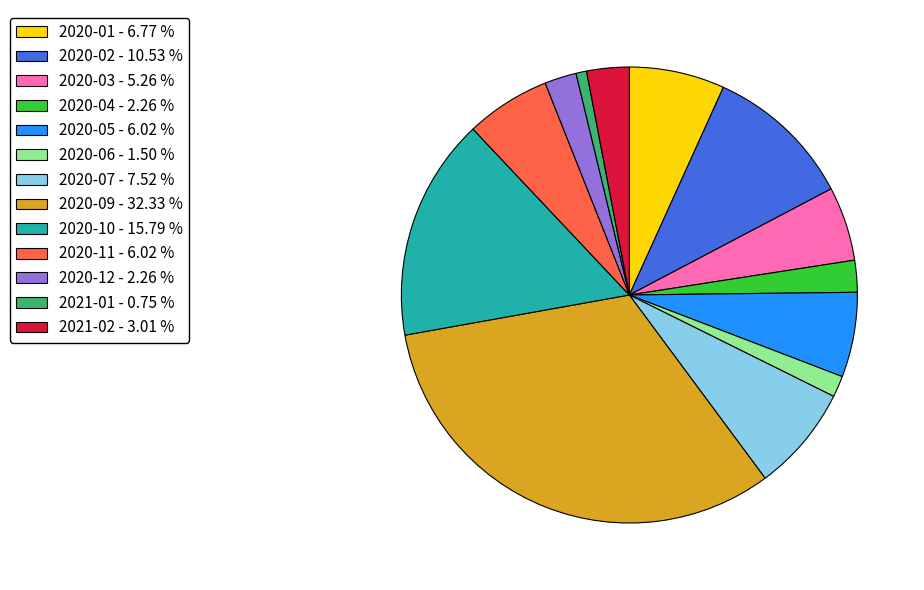

Which slice is the largest?

2020-09 - 32.33 %